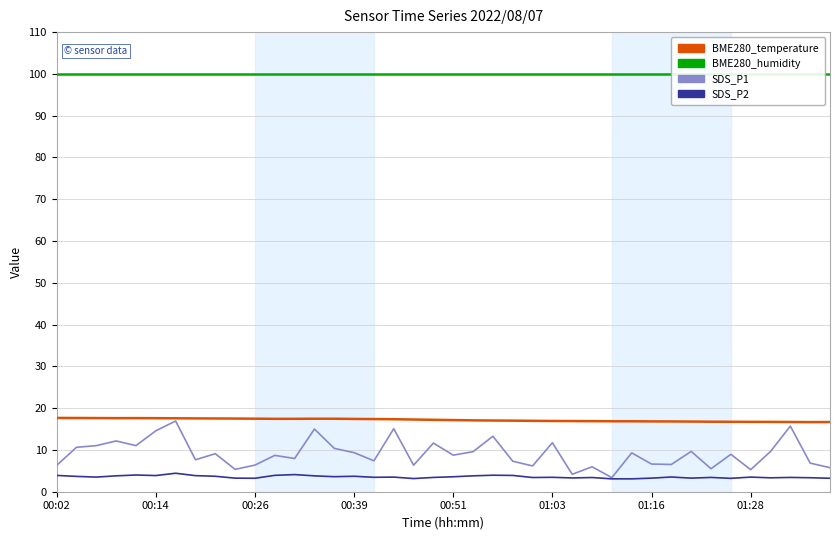

What is the spread (max minus min) of values at 31?

96.5